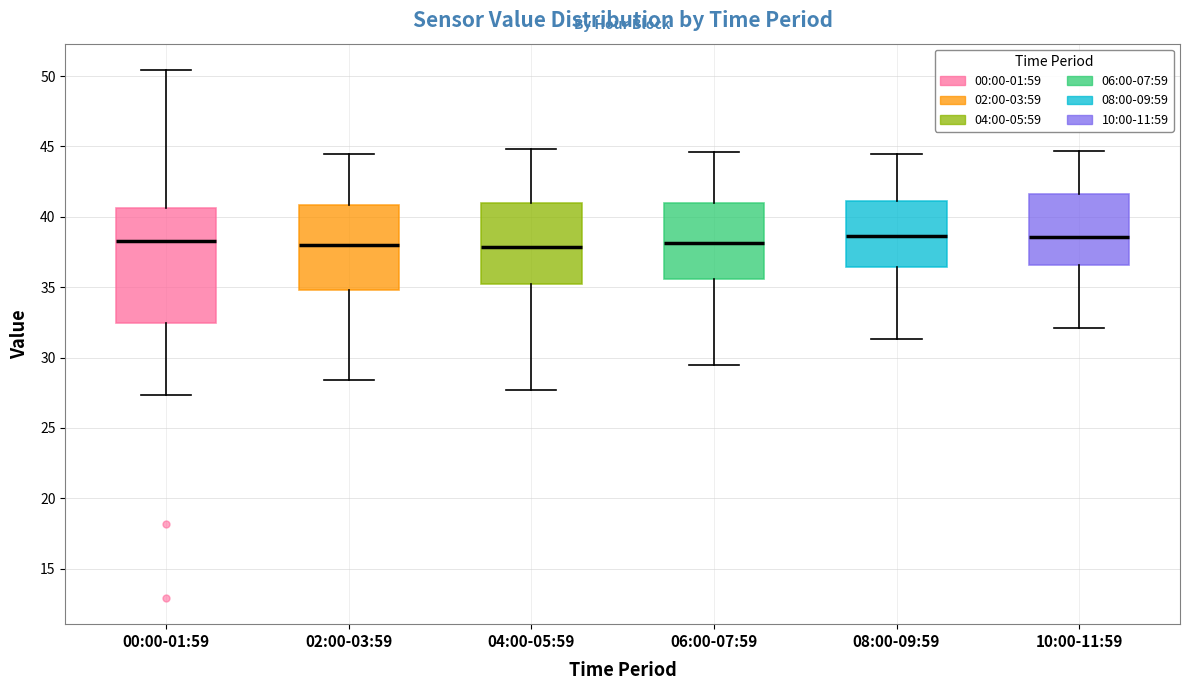

Reading left to right, transcribe this box plot: for each box, give where its median line is, the range the box spans, and where its two whiskers end, as read against the y-axis. The values are not printed on the chart, so give them approximately, as read against the axis.

00:00-01:59: median 38.5, box 32.5 to 40.5, whiskers 27.5 to 50.5
02:00-03:59: median 38.0, box 35.0 to 41.0, whiskers 28.5 to 44.5
04:00-05:59: median 38.0, box 35.0 to 41.0, whiskers 27.5 to 45.0
06:00-07:59: median 38.0, box 35.5 to 41.0, whiskers 29.5 to 44.5
08:00-09:59: median 38.5, box 36.5 to 41.0, whiskers 31.5 to 44.5
10:00-11:59: median 38.5, box 36.5 to 41.5, whiskers 32.0 to 44.5